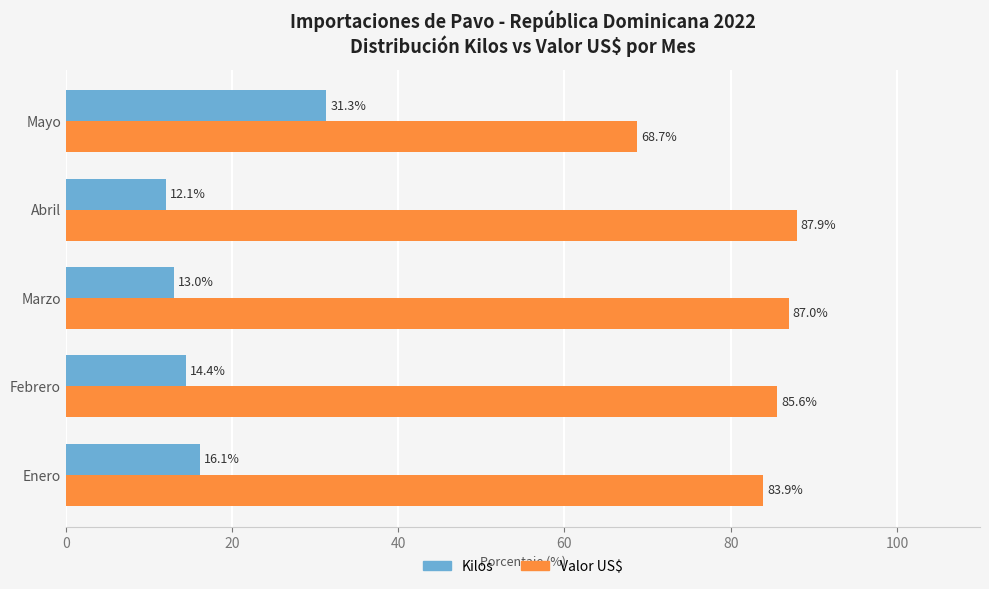

True or false: Valor US$ has a value of 122.7 at Marzo.

False